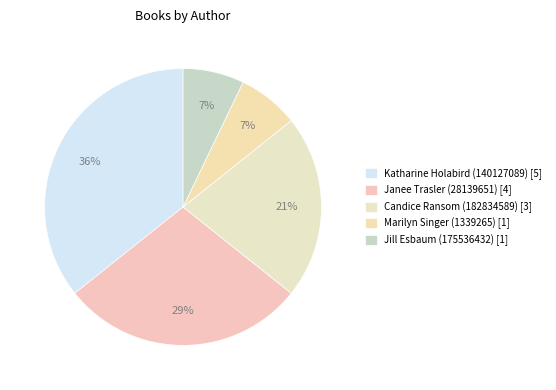

To the nearest percent, what is the average slice percentage?

20%